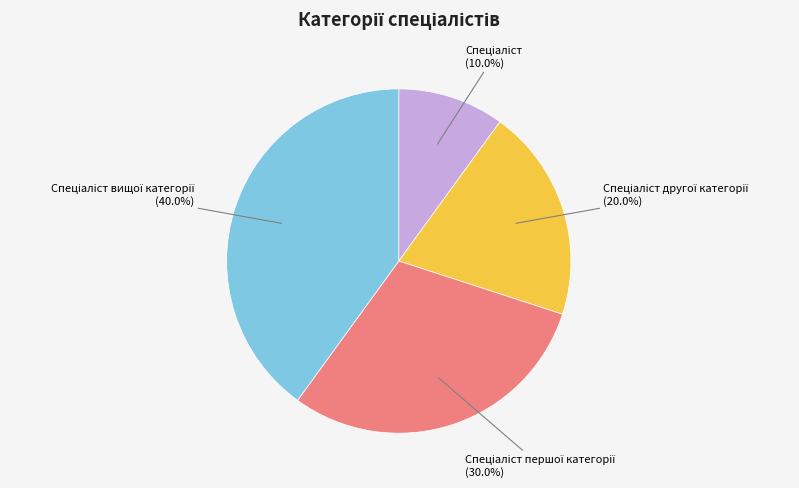

Does any single category account for the majority?

No